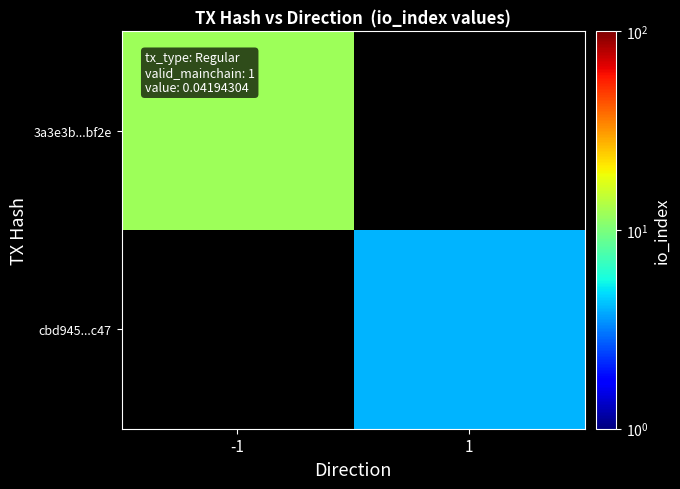

Rank the series by their average value, from highest to lowest.

3a3e3b...bf2e, cbd945...c47